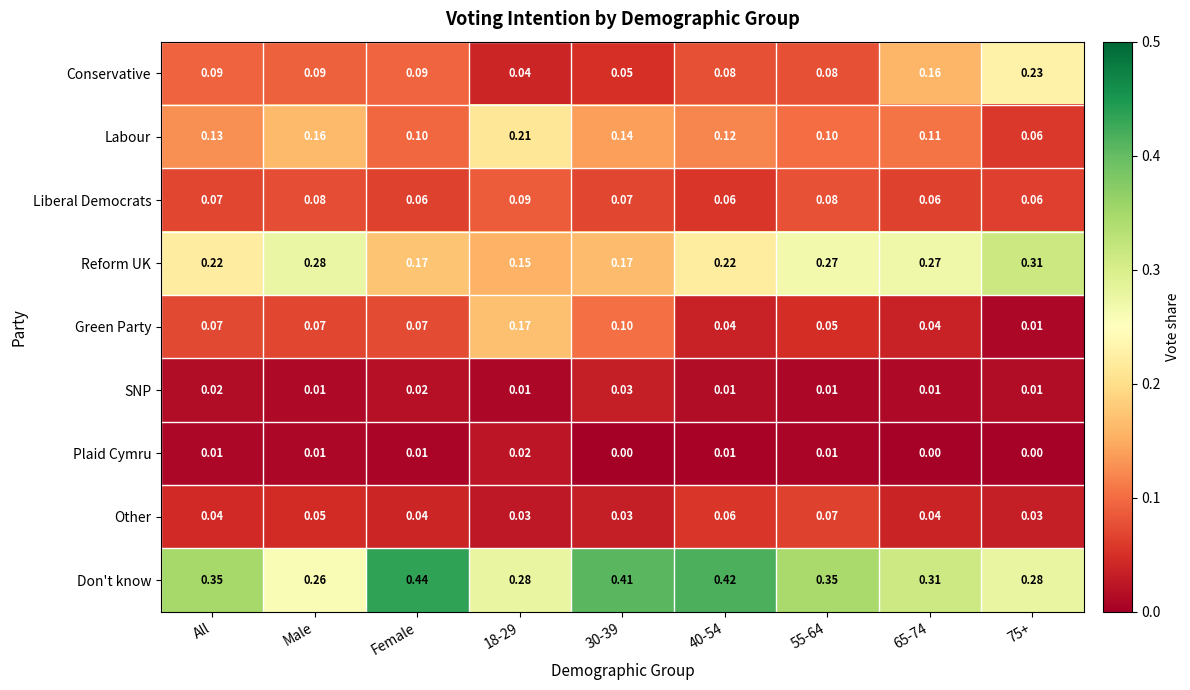

Where is Don't know nearest to the value 0?

Male